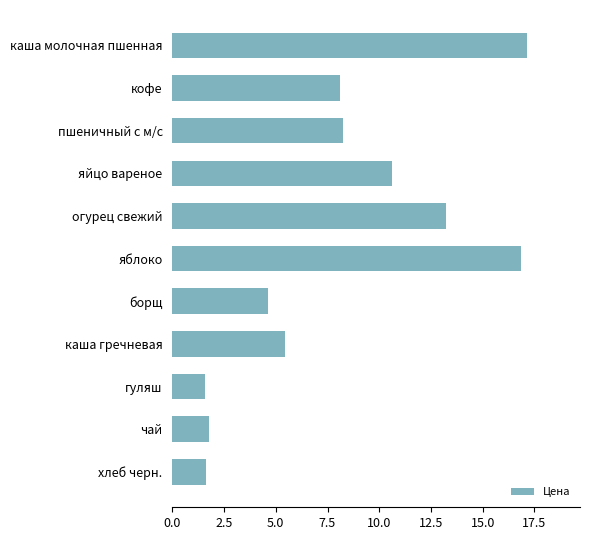

What is the ratio of the value at яйцо вареное to the value at хлеб черн.?

6.5